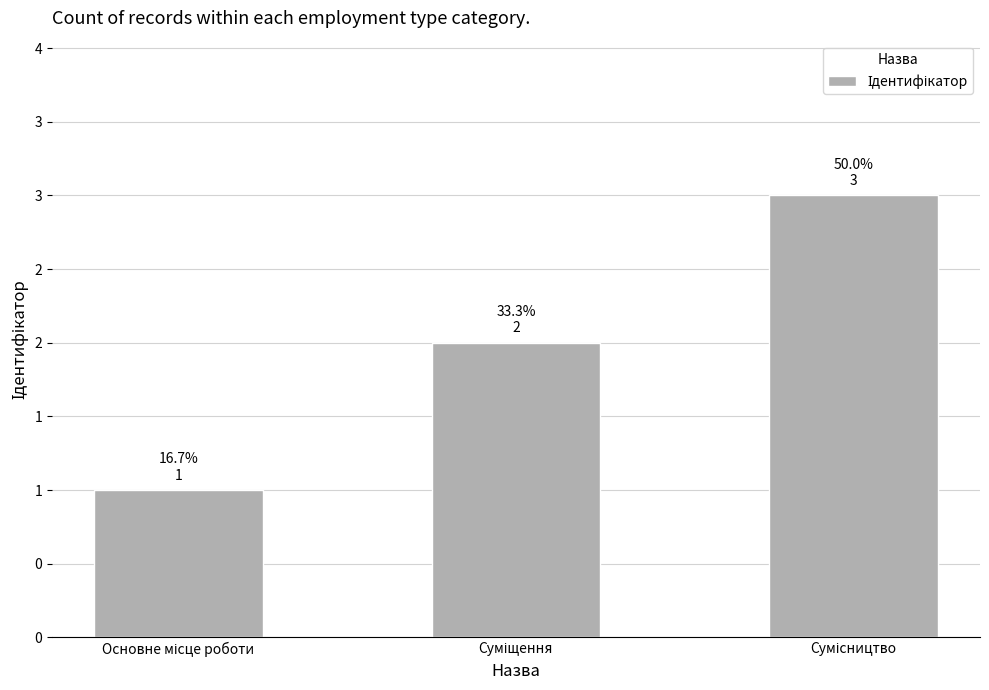

Does the chart contain any negative values?

No